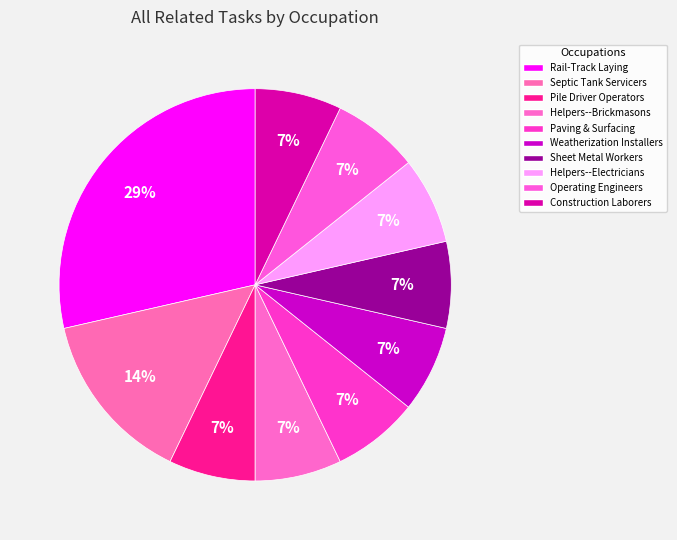

What percentage is NOT represented by Helpers--Electricians?

92.9%